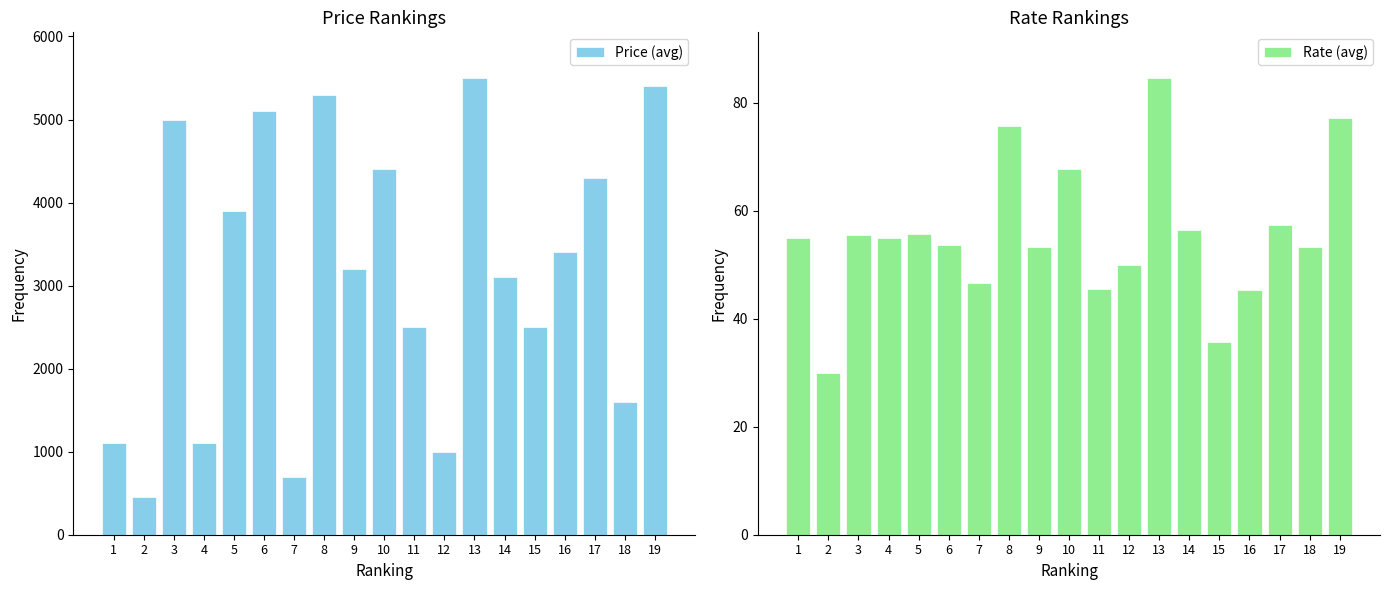

What is the greatest value displayed?

5500.0